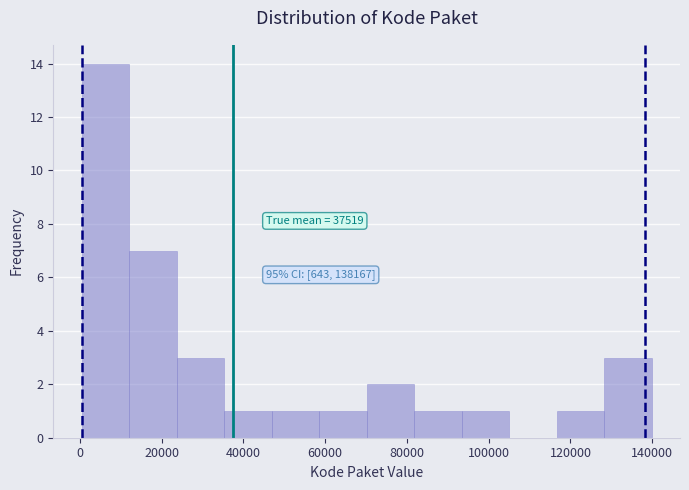

Over which range of the x-axis is the bar tallest?

0 to 12000